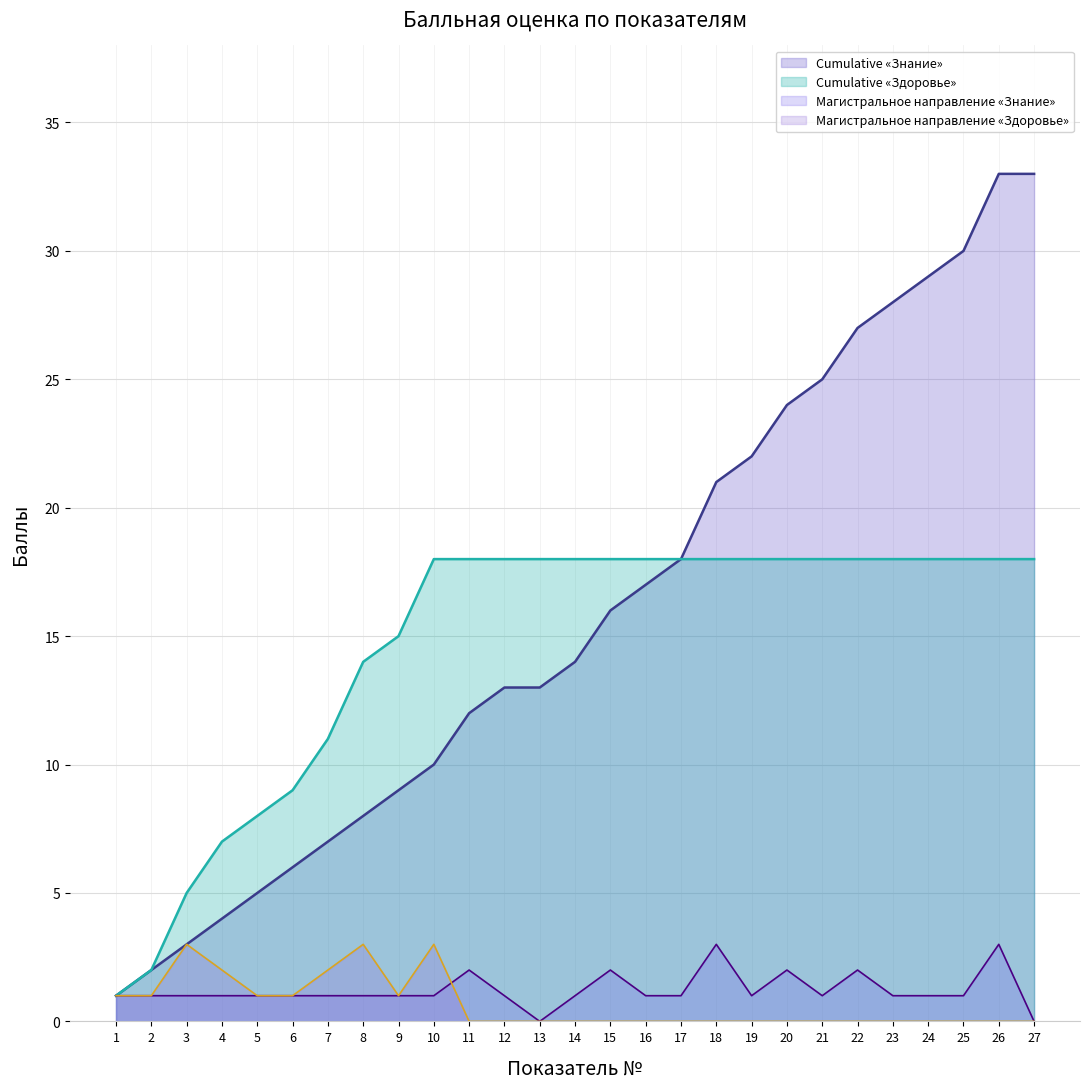

Where is Cumulative «Знание» nearest to the value 17?

16